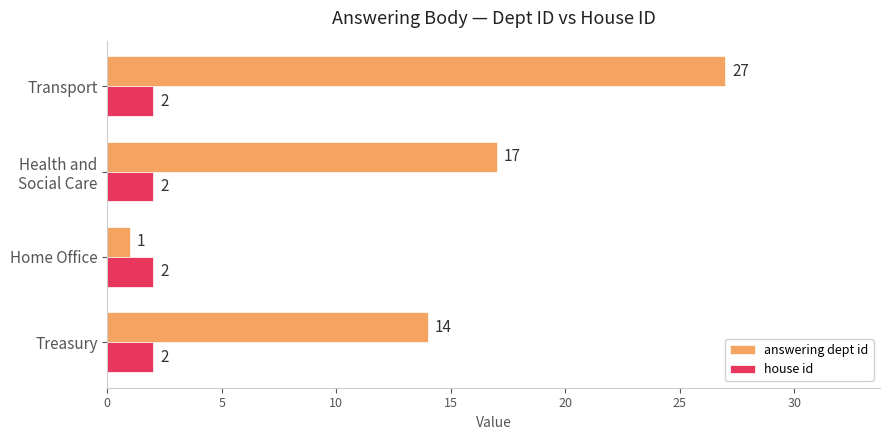

The value of house id at Transport is 2. True or false?

True